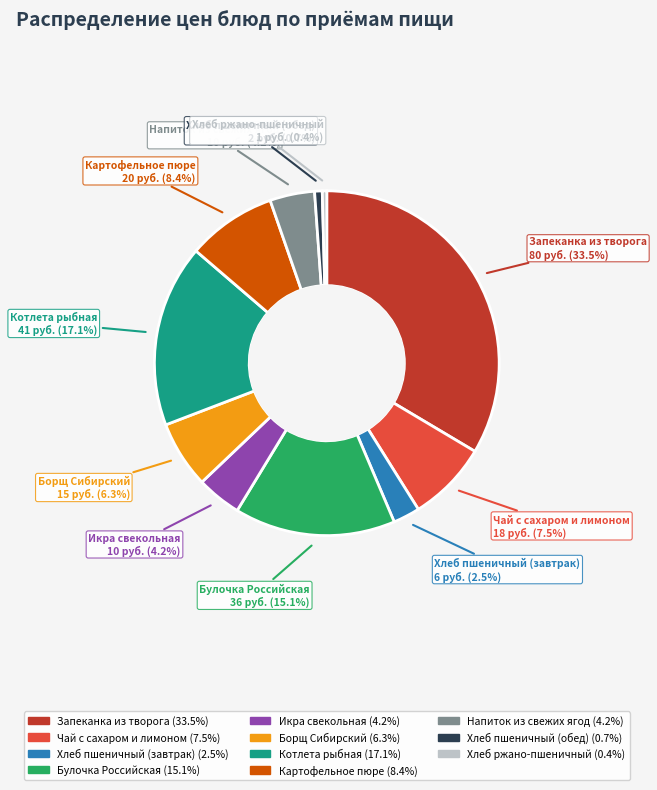

How many segments does this pie chart have?

11